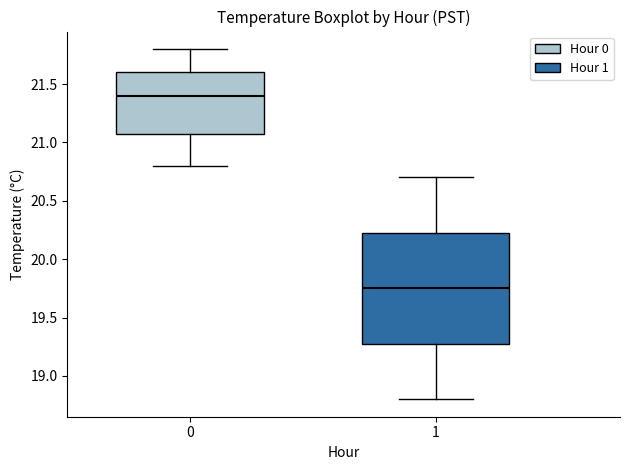

Reading left to right, read every box against the y-axis: the position of its median line, the range the box covers, and the ends of its whiskers. The values are not printed on the chart, so give them approximately, as read against the axis.

0: median 21.40, box 21.10 to 21.60, whiskers 20.80 to 21.80
1: median 19.75, box 19.30 to 20.25, whiskers 18.80 to 20.70